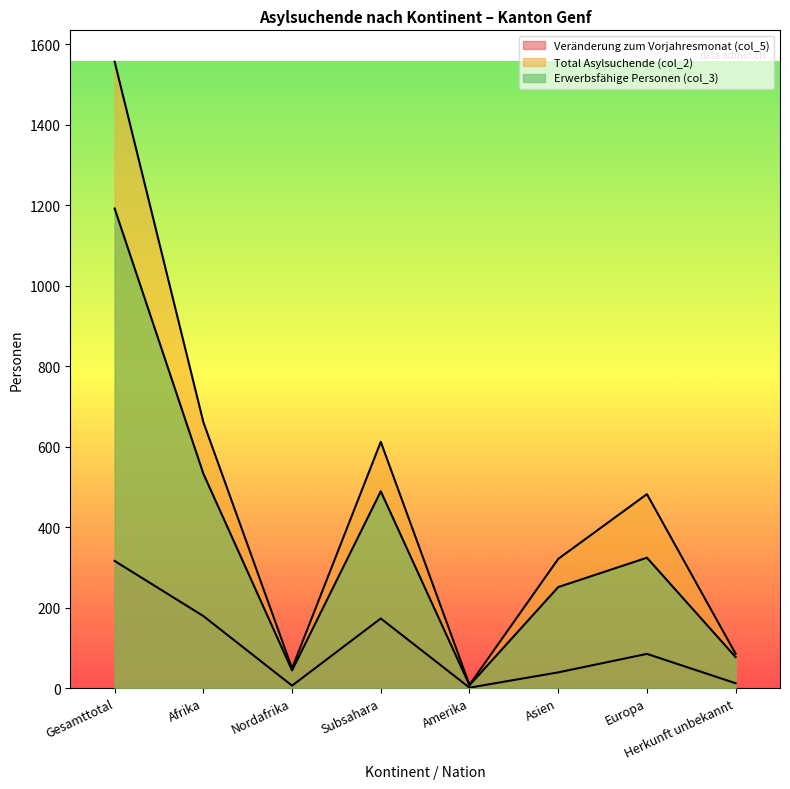

What position from the right is Amerika?

4